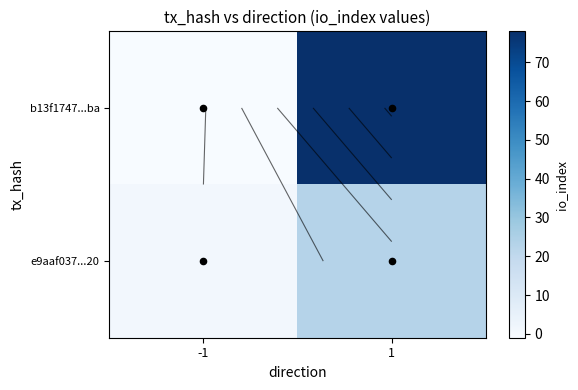

What is the sum of the b13f1747...ba values at -1 and 1?

77